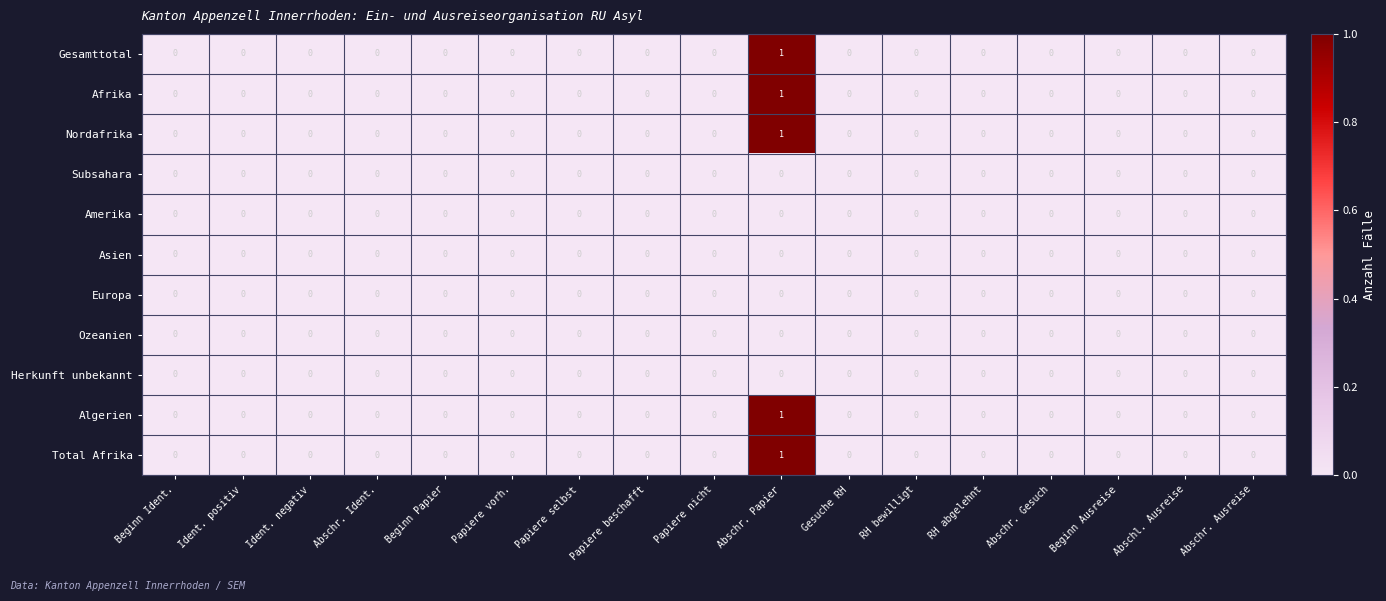

At which category is the sum across all series the highest?

Abschr. Papier